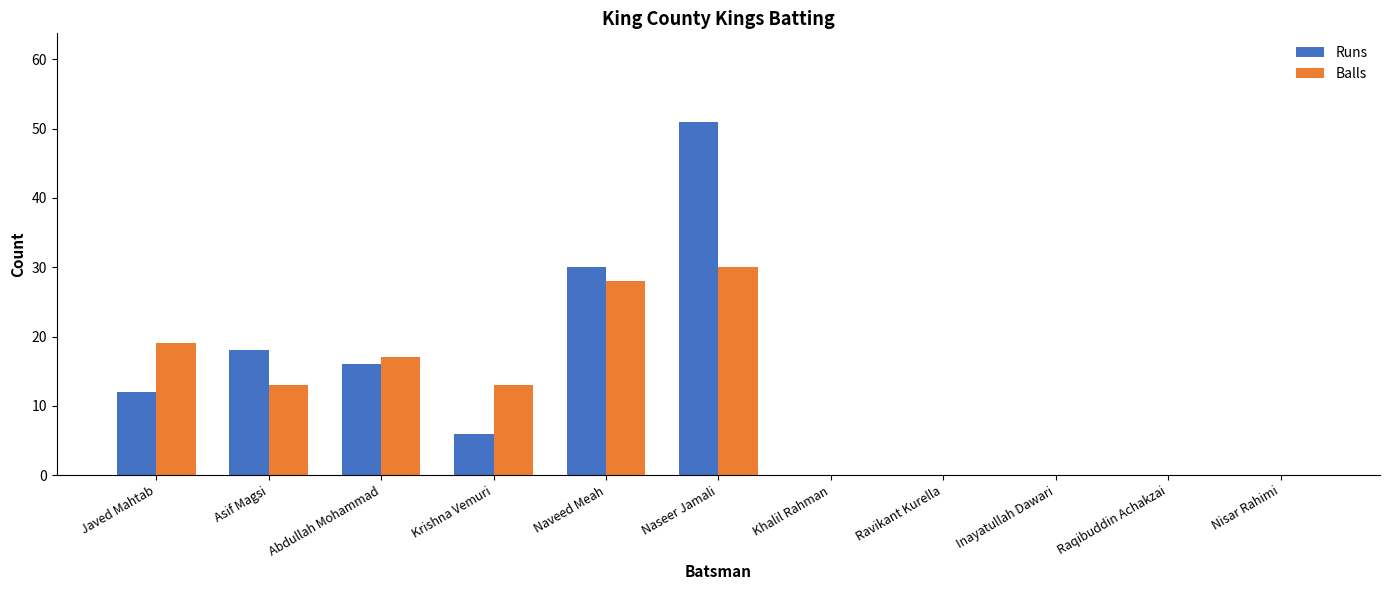

At which category is the sum across all series the highest?

Naseer Jamali